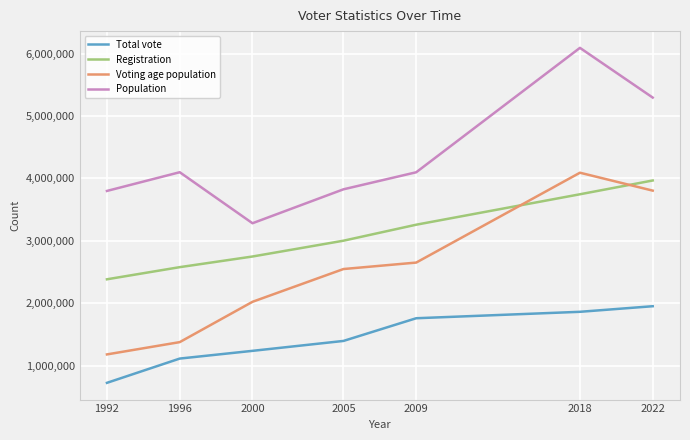

At which label is Registration closest to 3175426?

2009